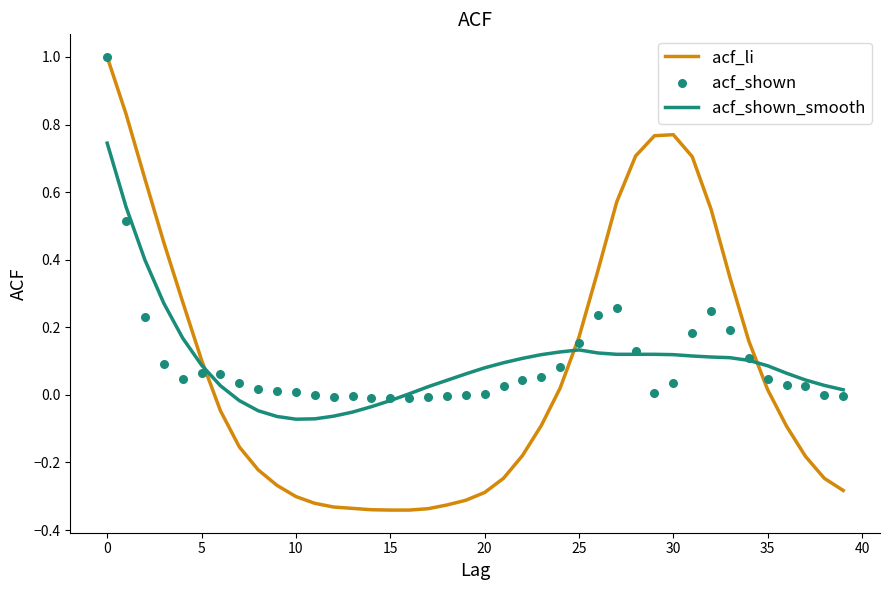

At how many categories does at least one series exceed 0?

36